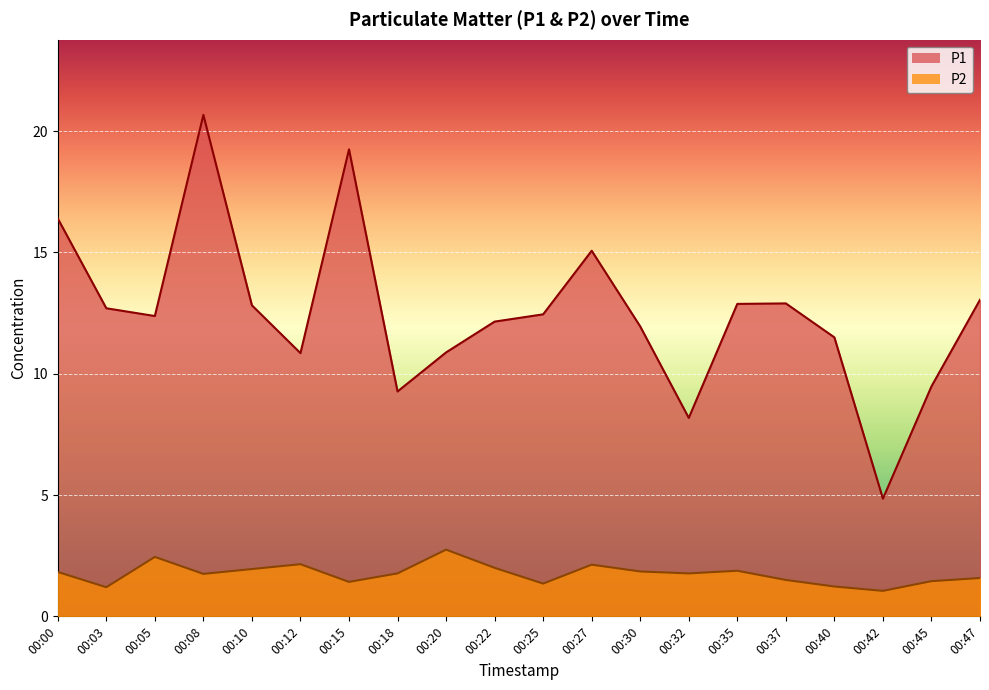

How many interior local peaks does the P2 series have?

5